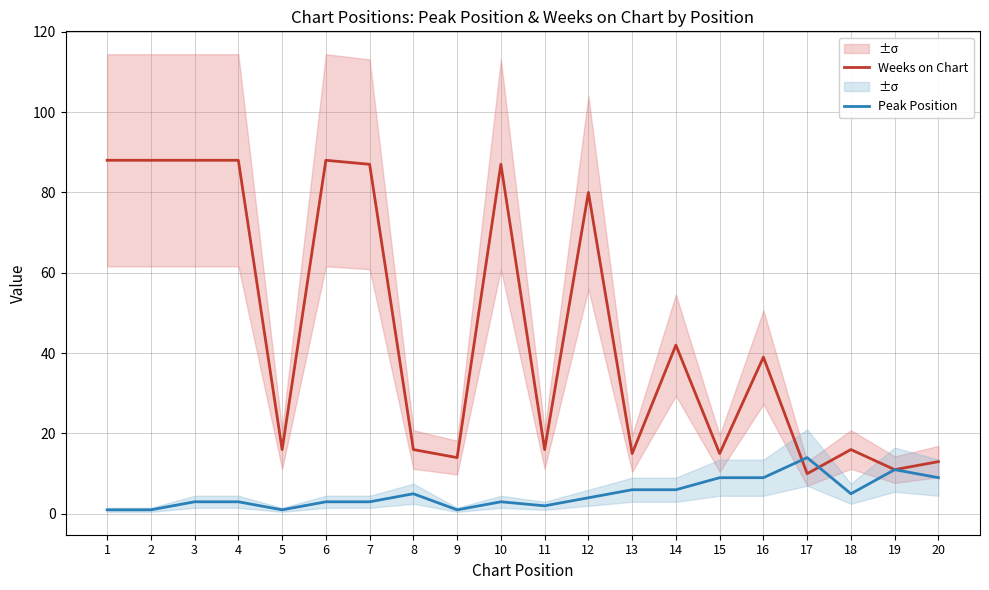

Between 6 and 16, which series saw the biggest shift?

Weeks on Chart